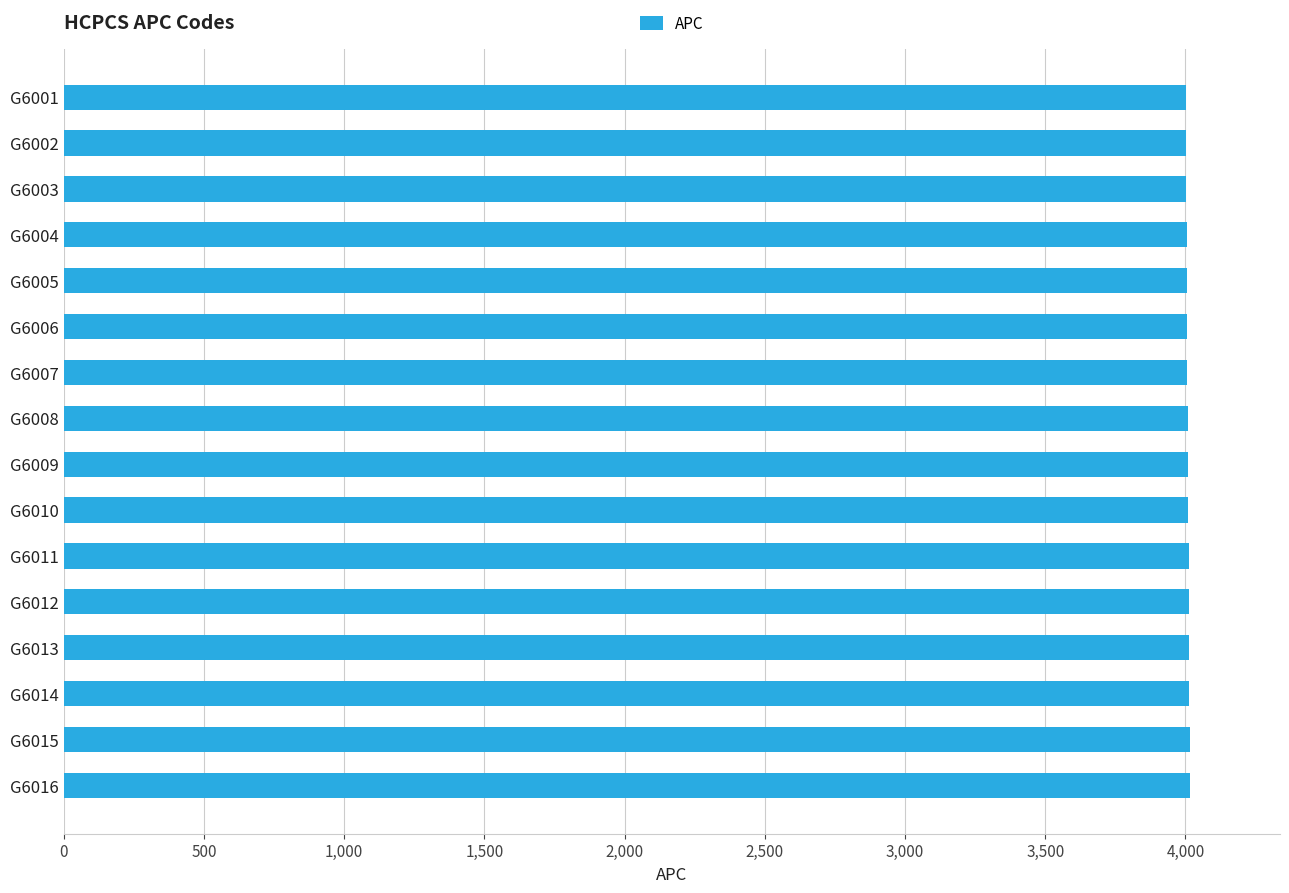

What is the maximum value shown in the chart?

4016